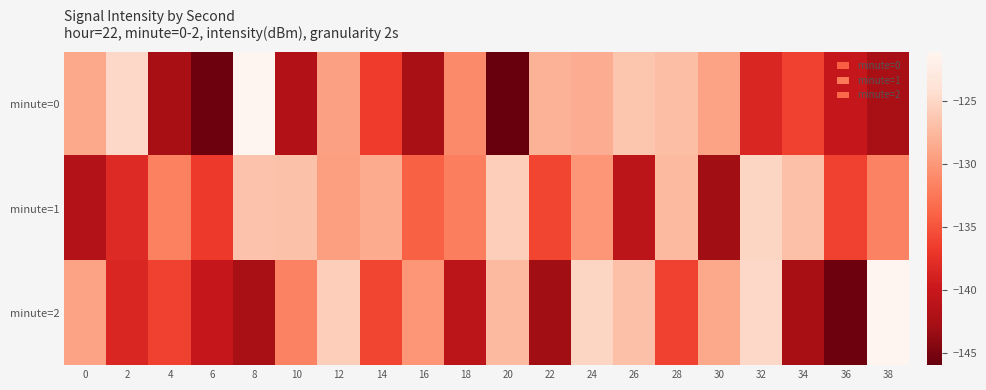

Rank the series by their maximum value, from lowest to highest.

minute=1, minute=0, minute=2